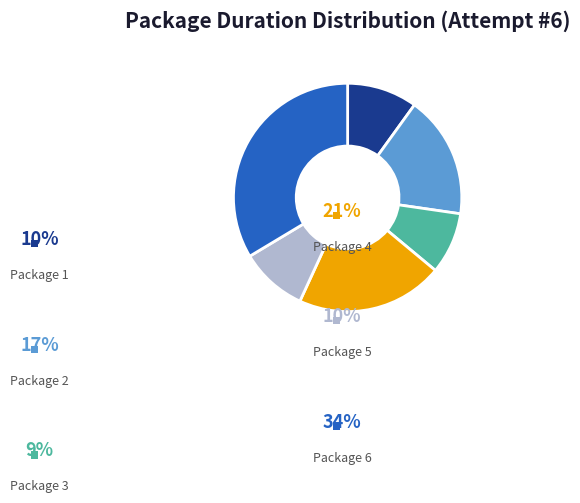

Is there any slice that represents more than half of the pie?

No